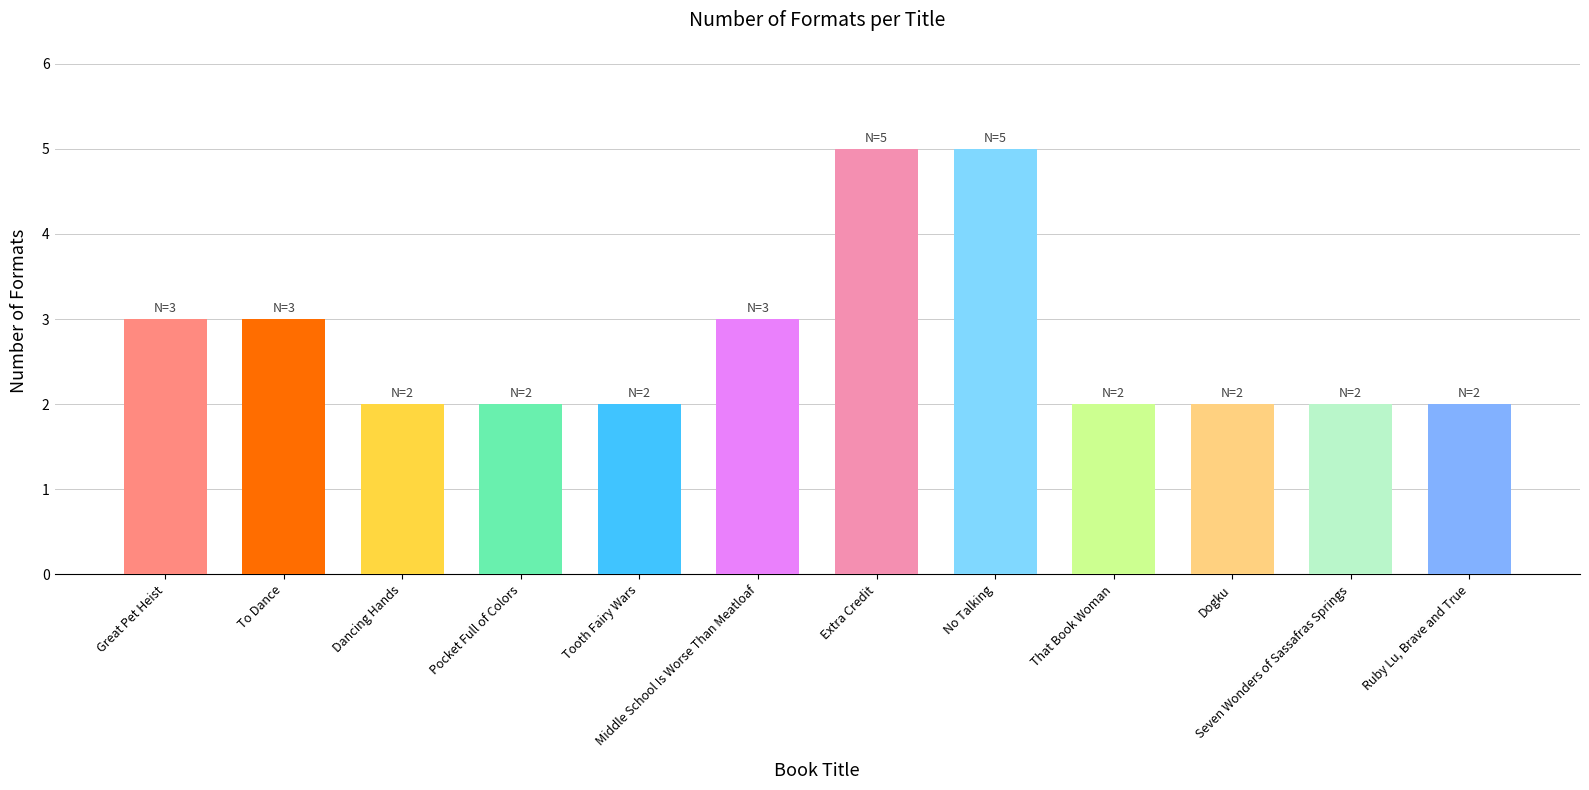

What is the sum of all values?

33